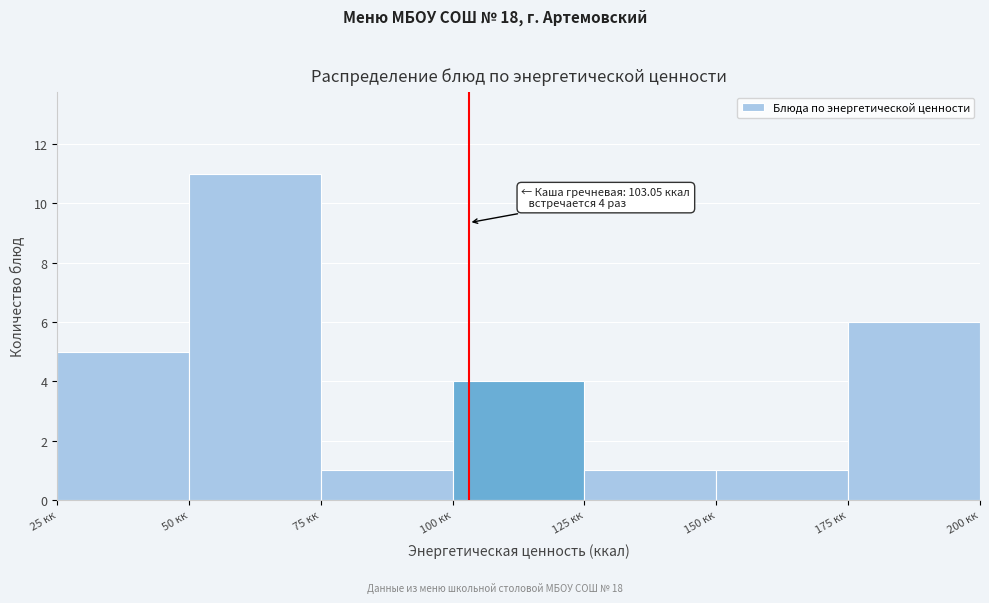

Which range on the x-axis has the tallest bar?

50 to 75